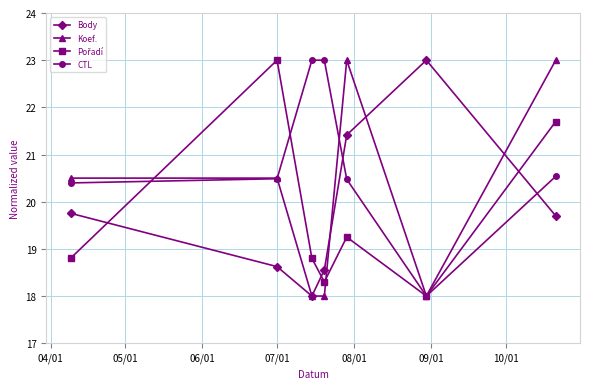

What is the value of the CTL point at the 6th from the left?

18.0